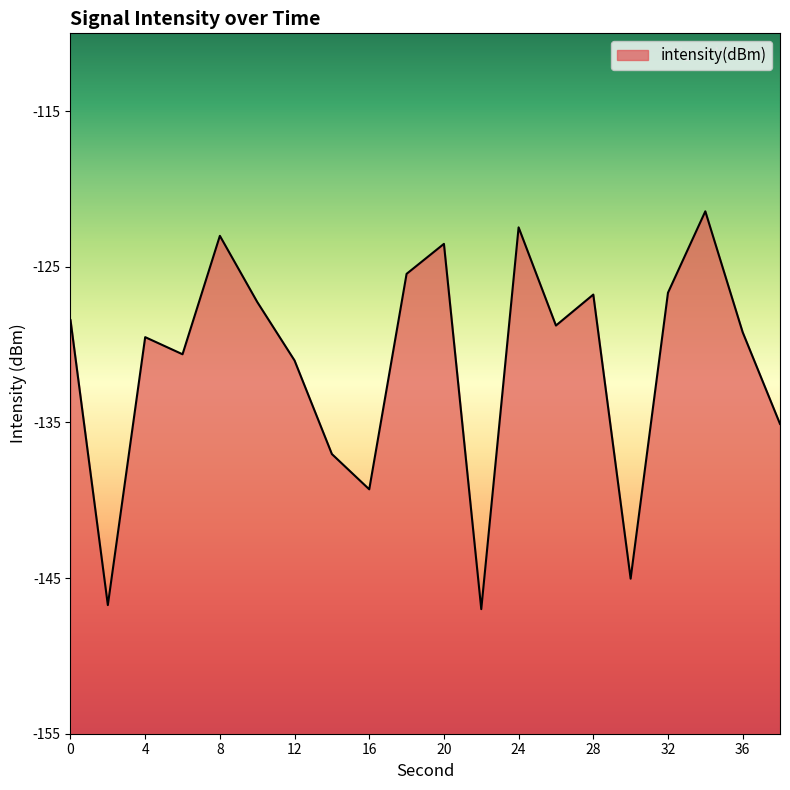

List the labels in order of value, smallest first.

22, 2, 30, 16, 14, 38, 12, 6, 4, 36, 26, 0, 10, 28, 32, 18, 20, 8, 24, 34